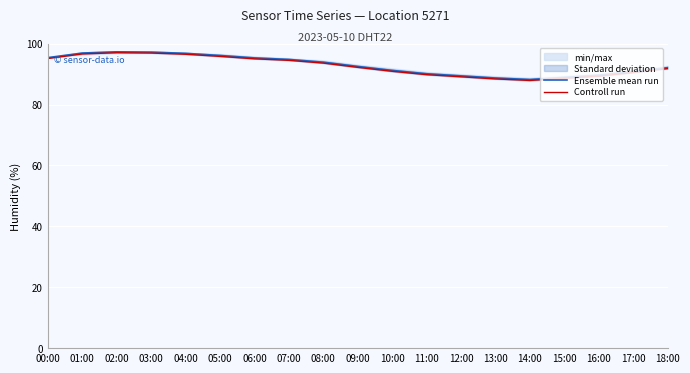

True or false: Controll run and Ensemble mean run intersect in this chart.

False